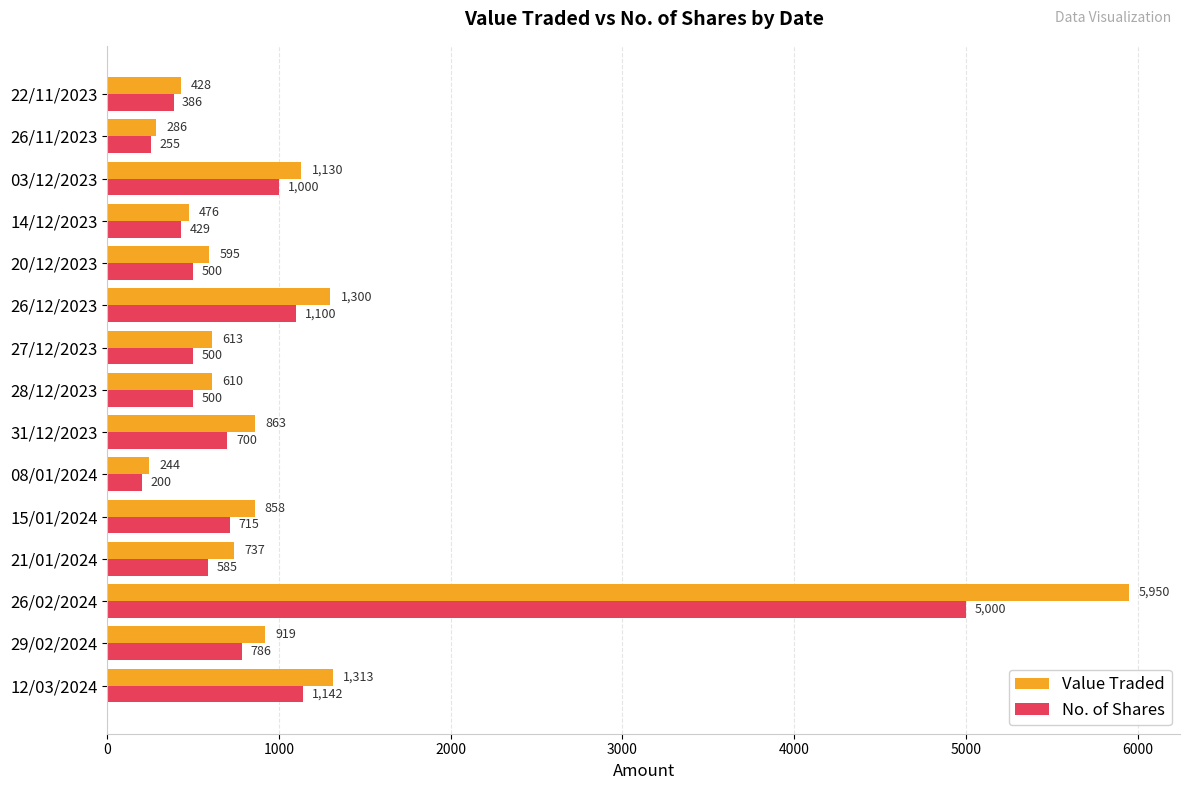

Which series has the largest range (max minus min)?

Value Traded